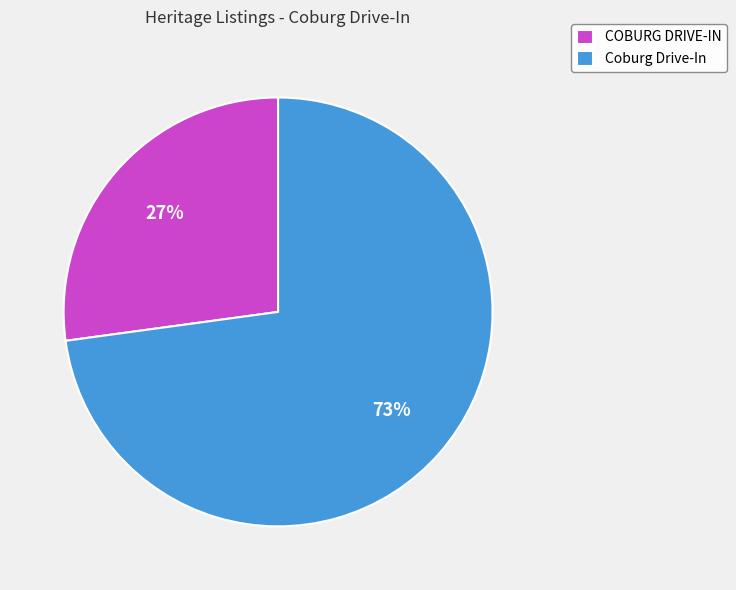

To the nearest percent, what is the average slice percentage?

50%